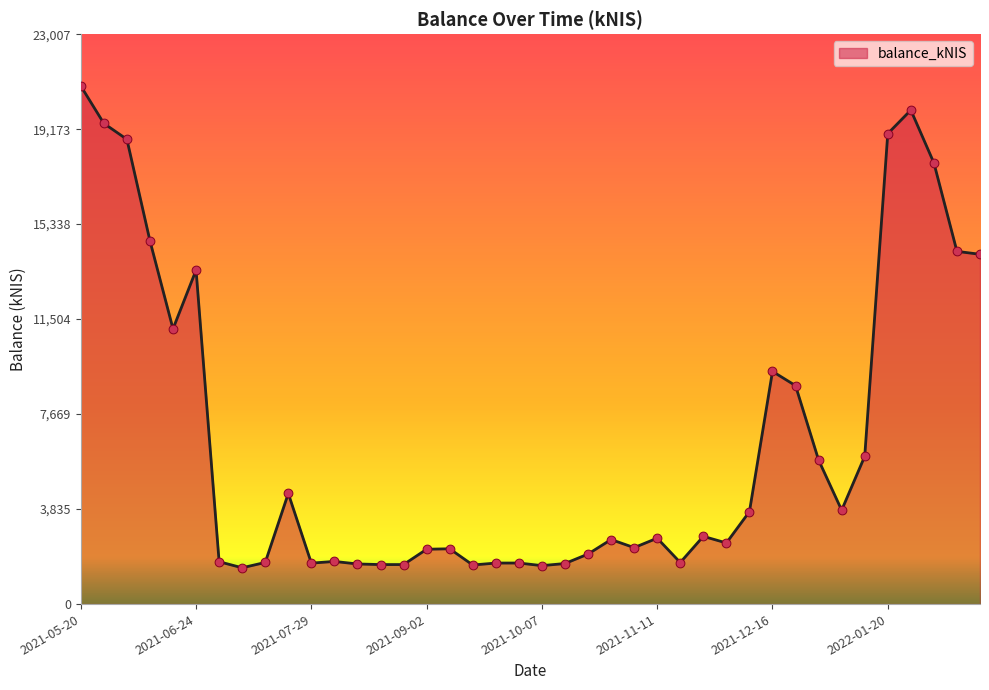

What is the difference between the maximum and minimum values?

19449.8